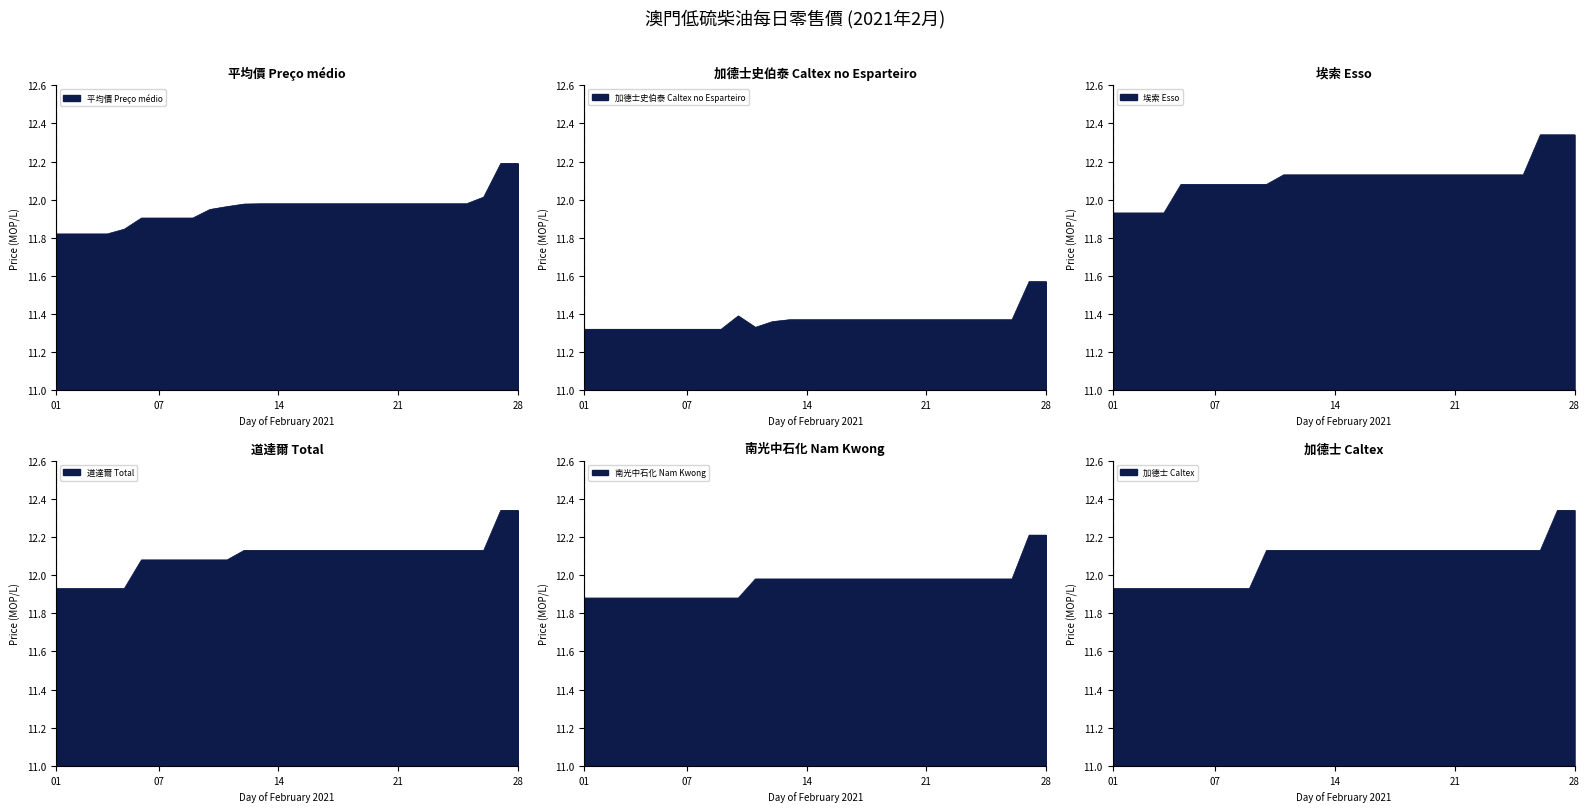

What is the difference between the 南光中石化 Nam Kwong values at 2021-02-04 and 2021-02-13?

0.1